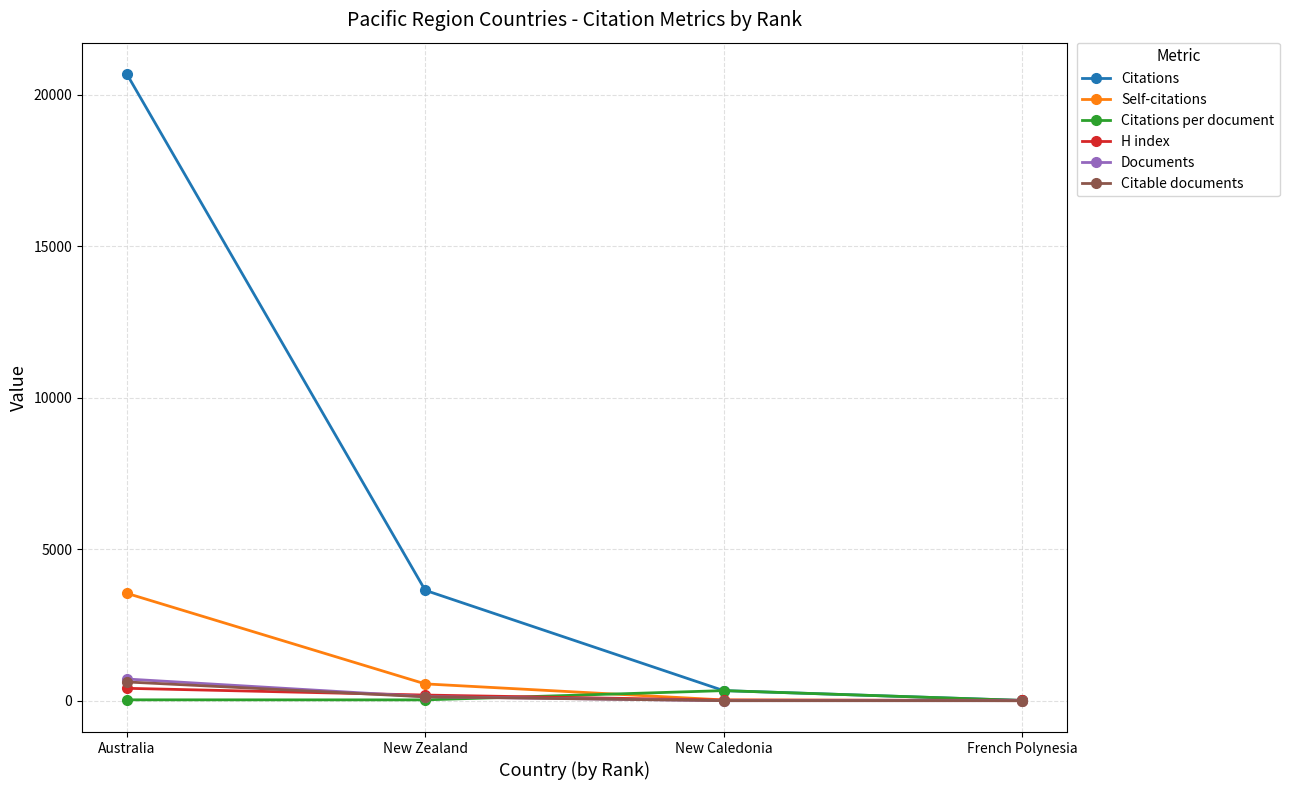

Which category has the highest value in the Citable documents series?

Australia